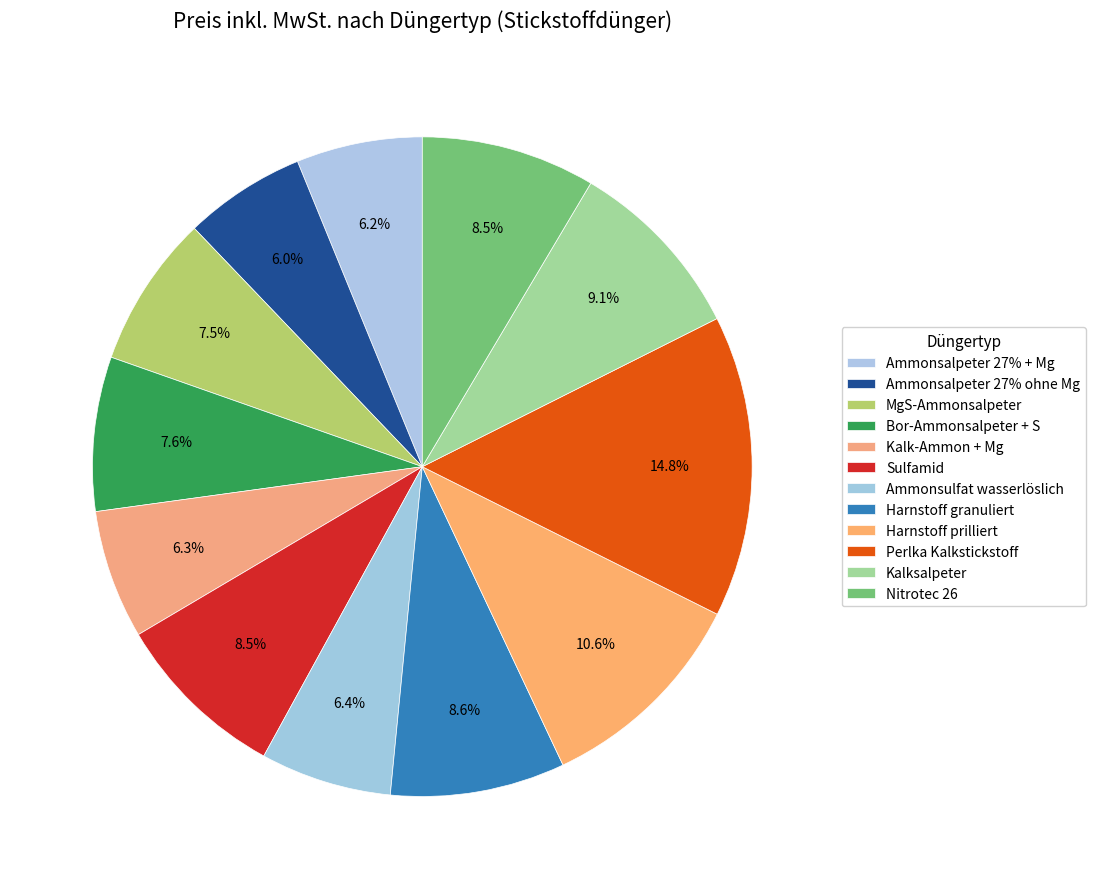

Does any single category account for the majority?

No